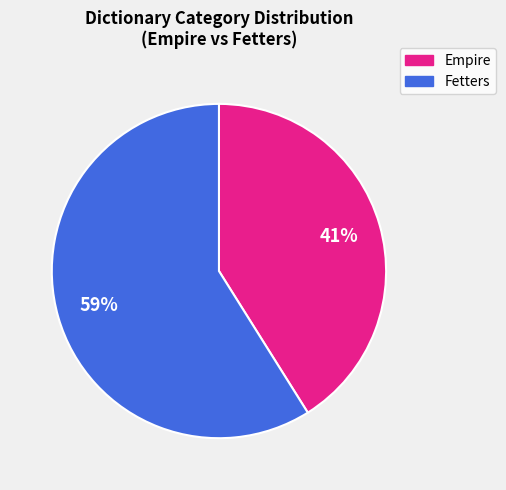

Does any single category account for the majority?

Yes